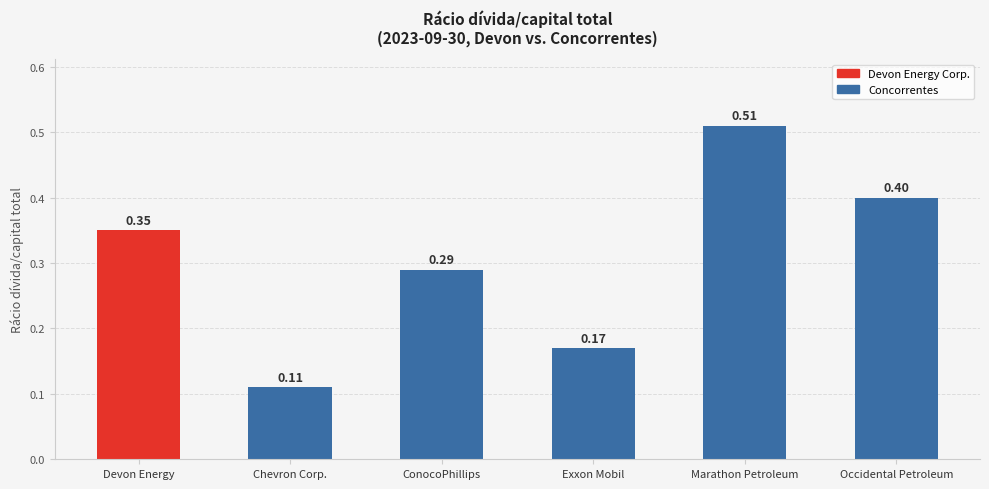

What is the difference between the maximum and minimum values?

0.4